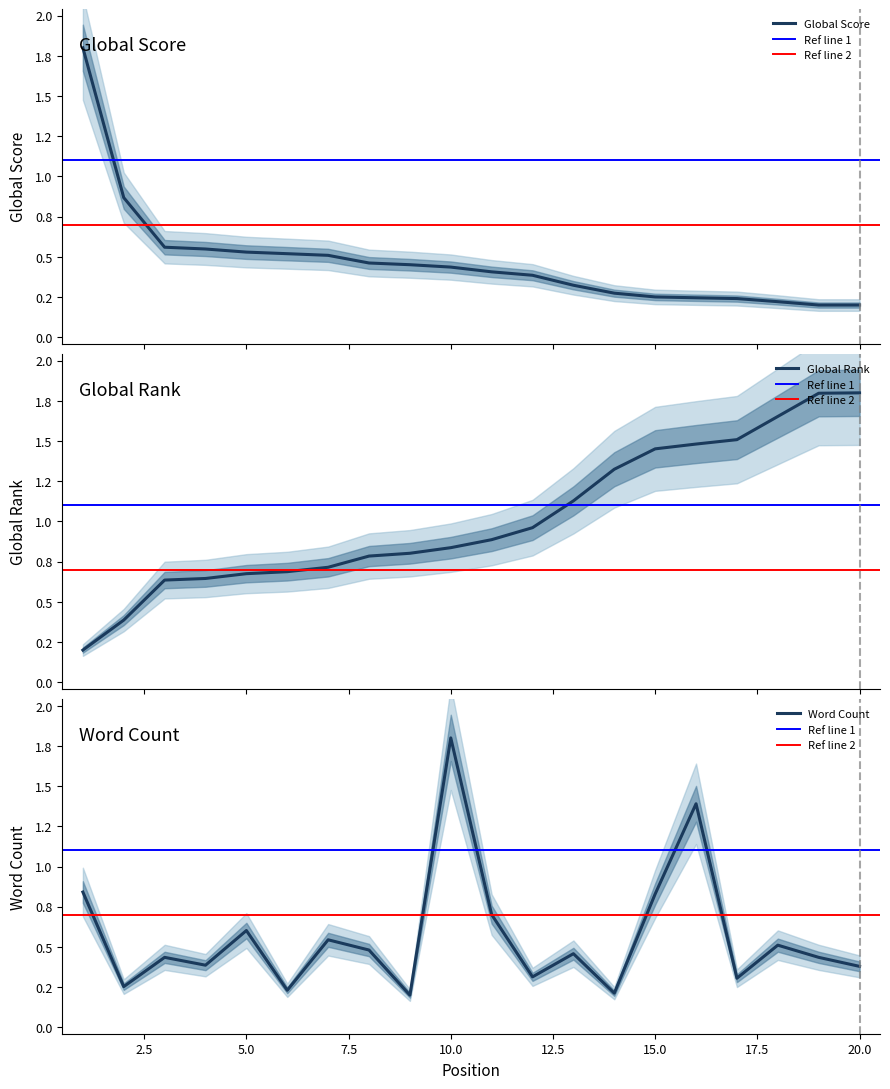

Is the value of Global Rank at 3 greater than the value of Word Count at 15?

No